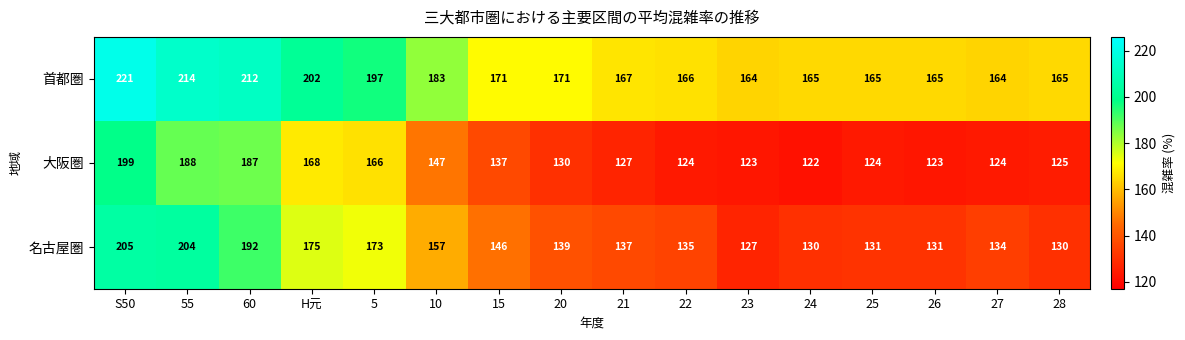

At how many categories does at least one series exceed 136?

16